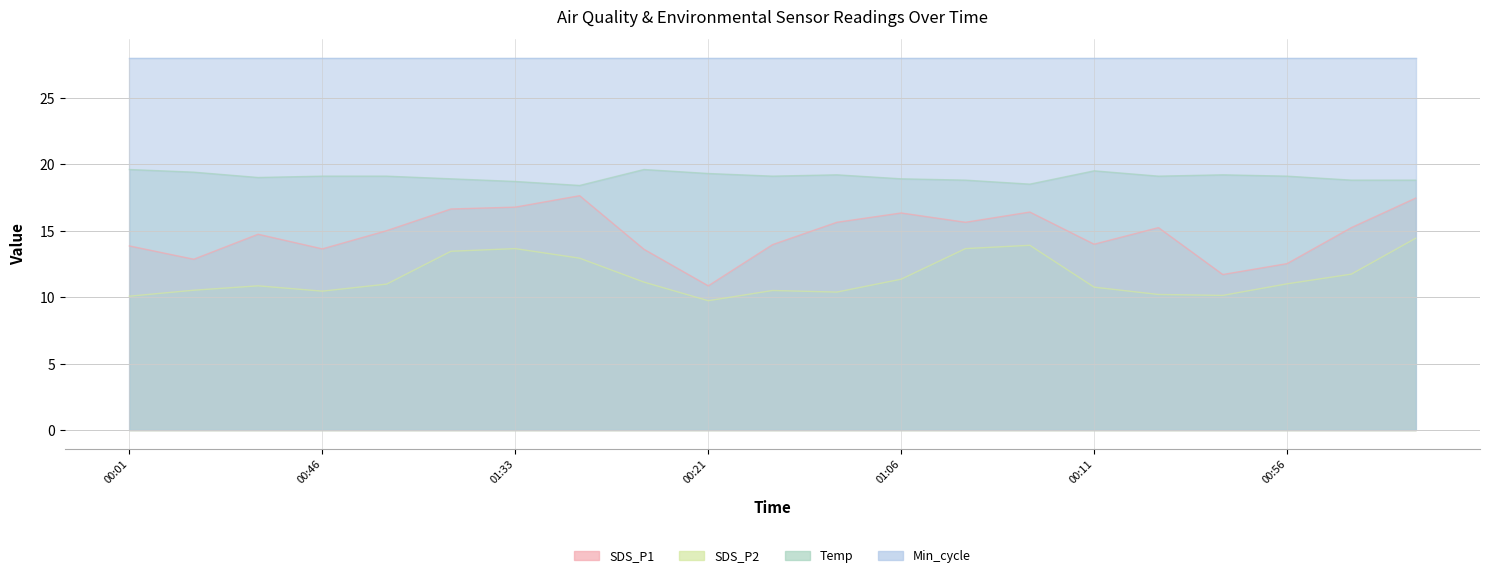

True or false: SDS_P1 and SDS_P2 intersect in this chart.

False